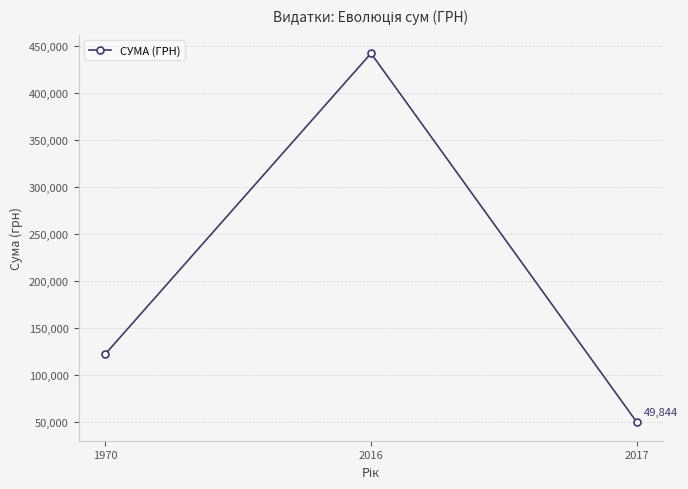

Approximately how many times larger is the value at 1970 compared to 2016?

0.3